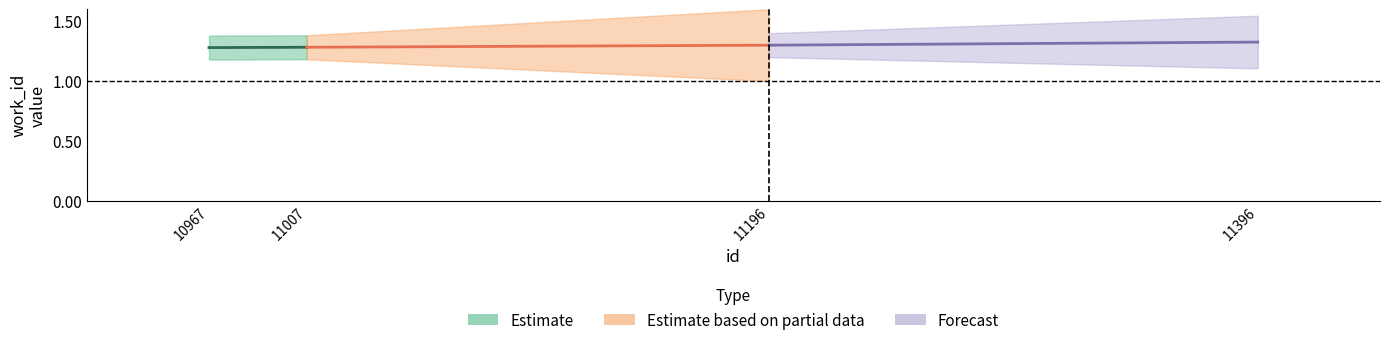

The Estimate based on partial data series shows 2.1 at 11007. True or false?

False